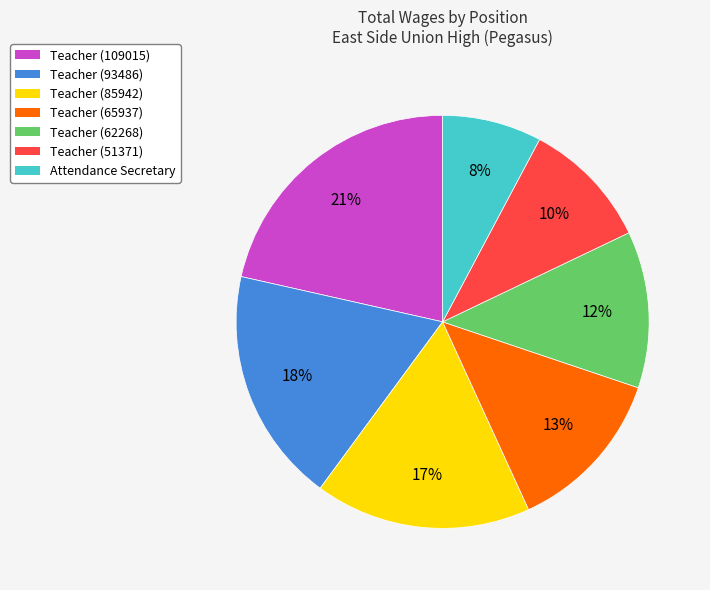

Approximately how many times larger is the value at Teacher (51371) compared to Teacher (62268)?

0.8